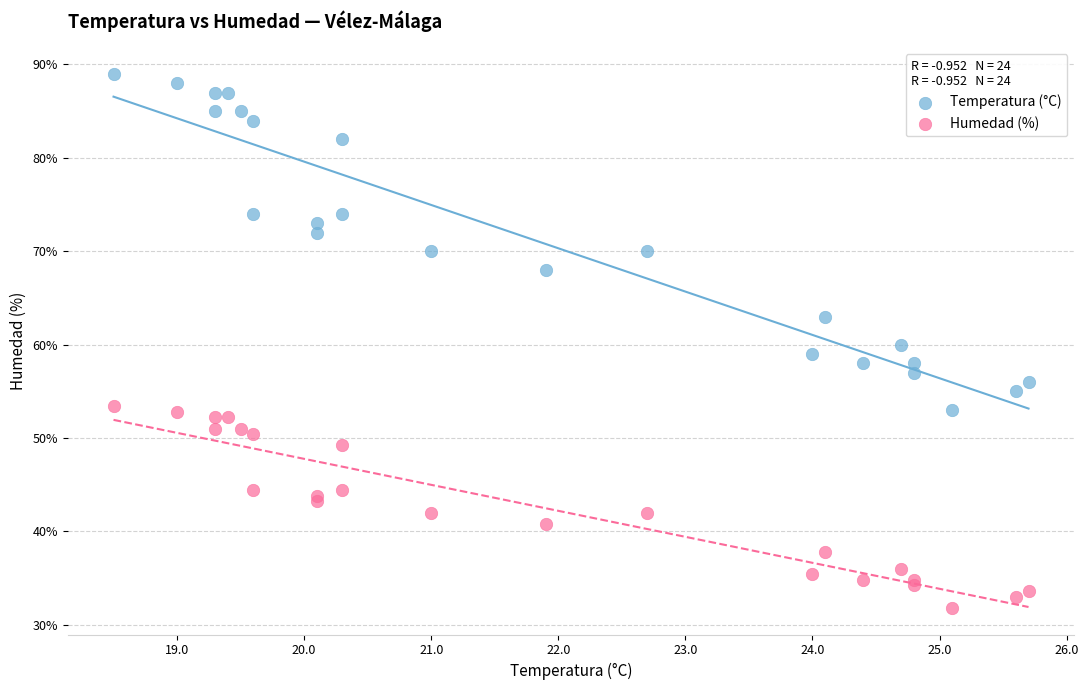

Which series has the widest spread of Y values?

Temperatura (°C)